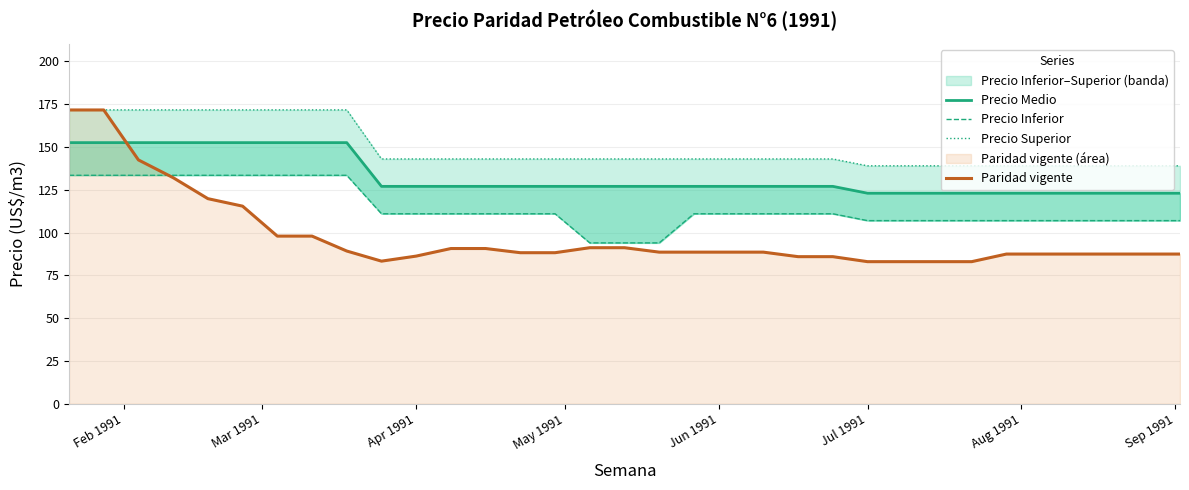

What is the highest value of the Paridad vigente series?

171.6